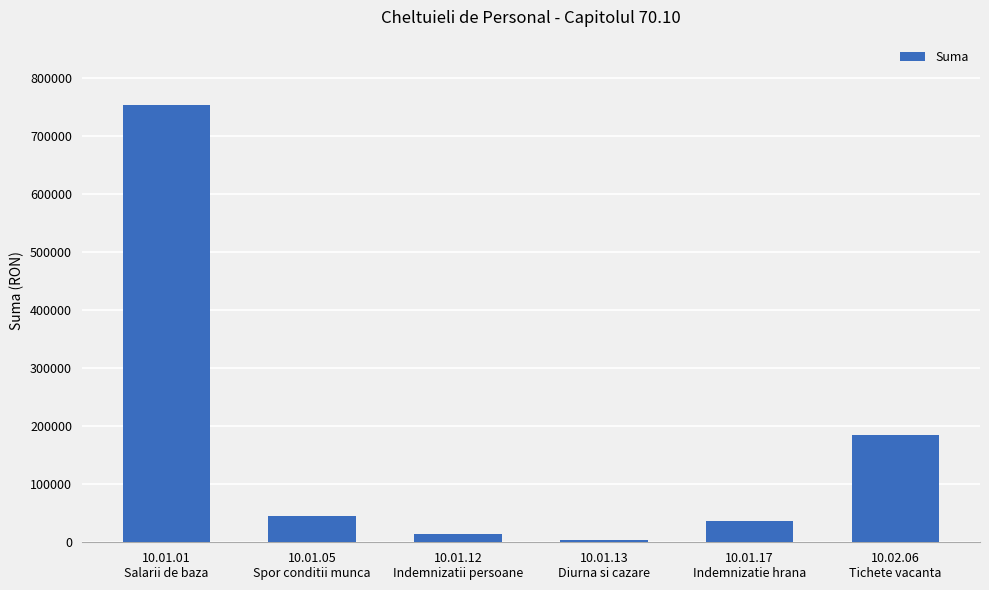

What is the smallest value displayed?

4033